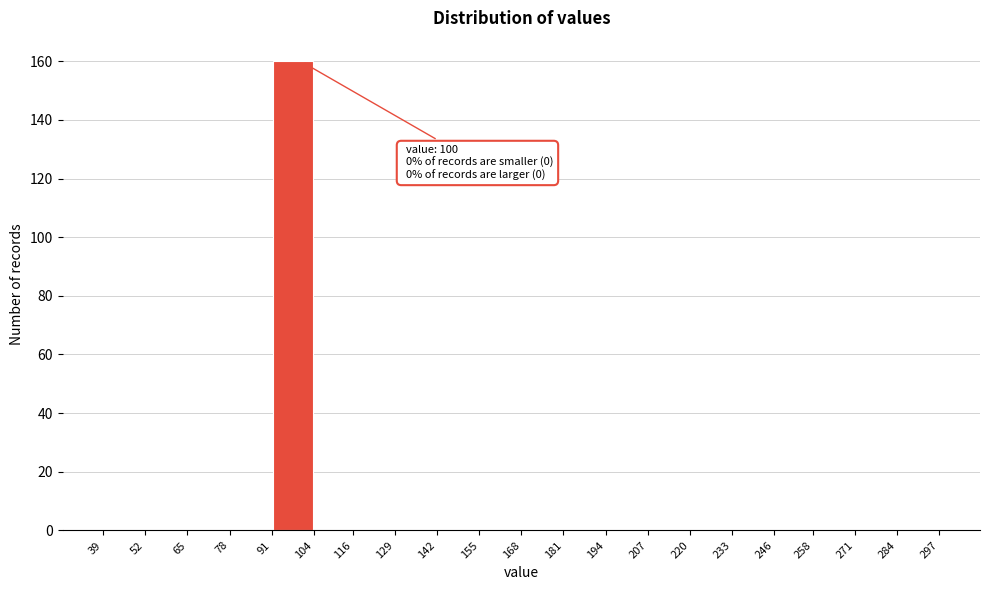

Which range on the x-axis has the tallest bar?

91 to 104